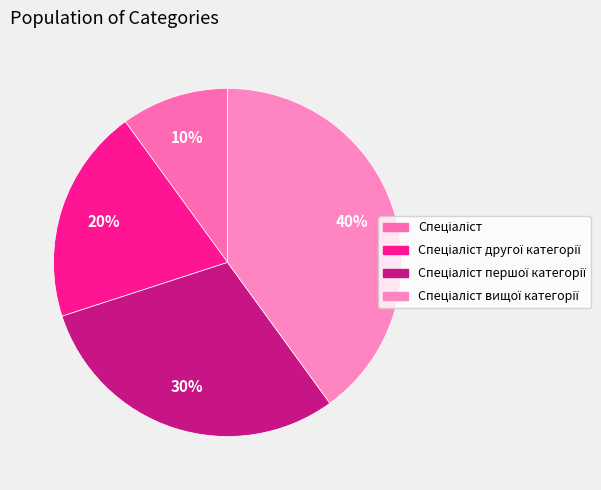

How many segments does this pie chart have?

4